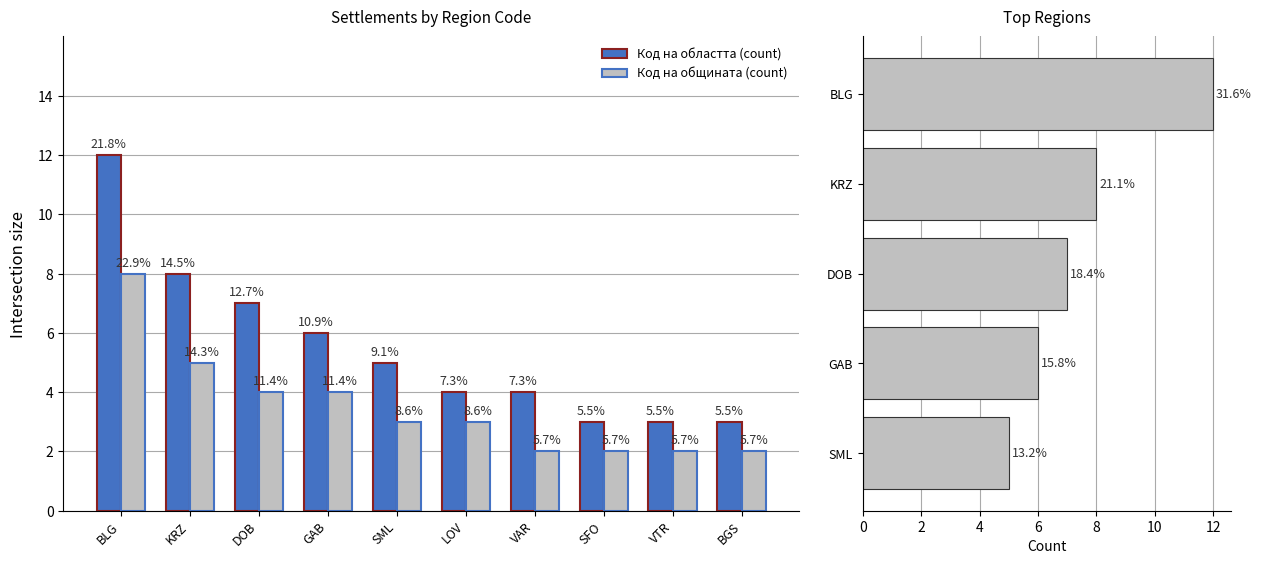

Rank the categories by Код на областта (count) value from lowest to highest.

SFO, VTR, BGS, LOV, VAR, SML, GAB, DOB, KRZ, BLG